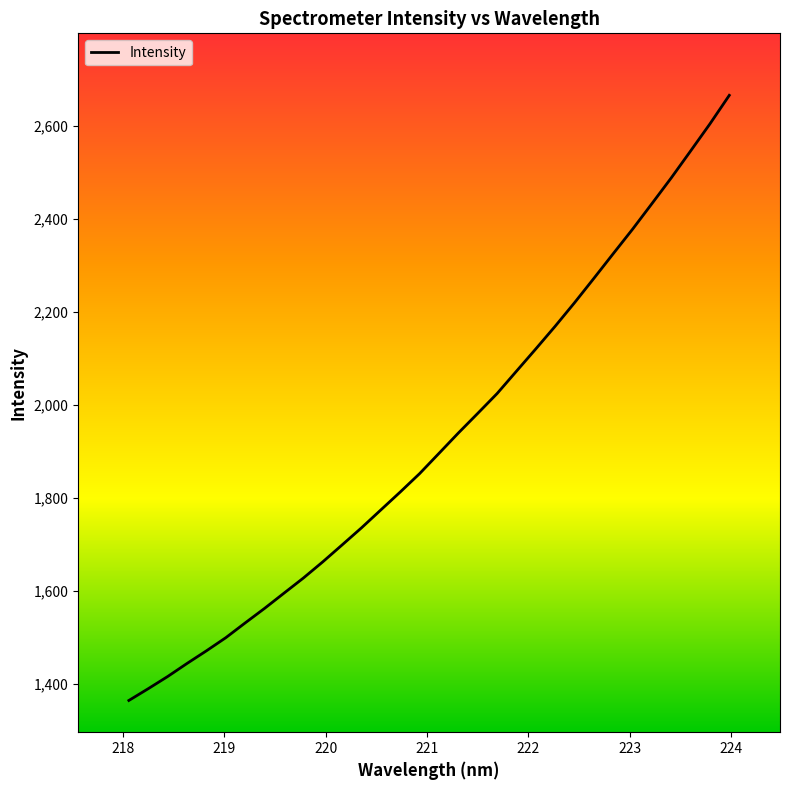

Reading left to right, extract all data points from this chart.

1364.9	1390.2	1416.3	1444.5	1471.6	1499.9	1531.7	1562.9	1595.6	1628.1	1662.9	1699.3	1736.1	1774.6	1813.1	1852.6	1896.2	1939.9	1982.1	2024.8	2072.8	2120.8	2169.5	2220.1	2272.5	2325.6	2378.3	2433.2	2488.6	2546.5	2604.8	2666.1